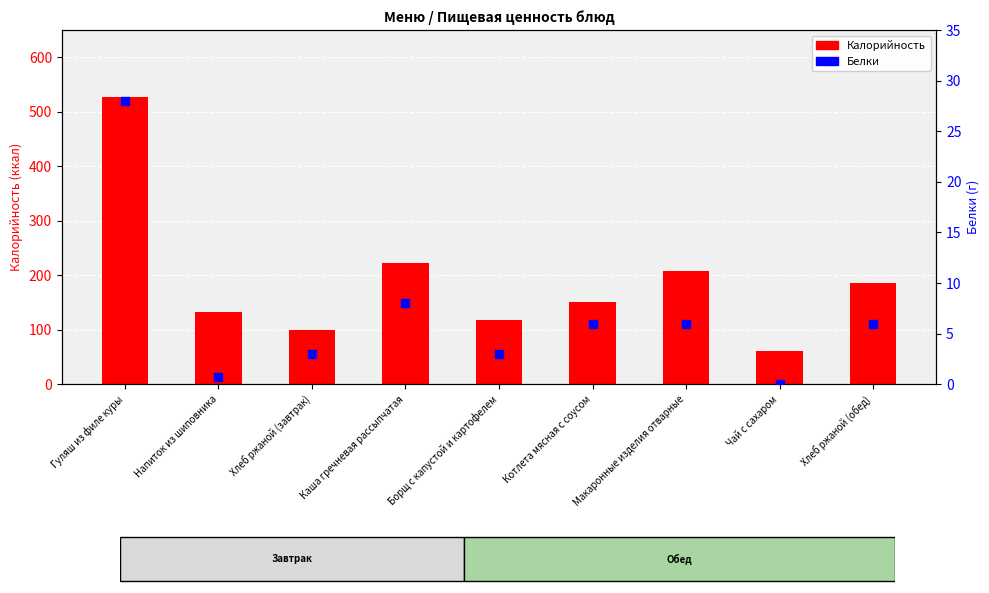

Which series has the largest total across all categories?

Калорийность